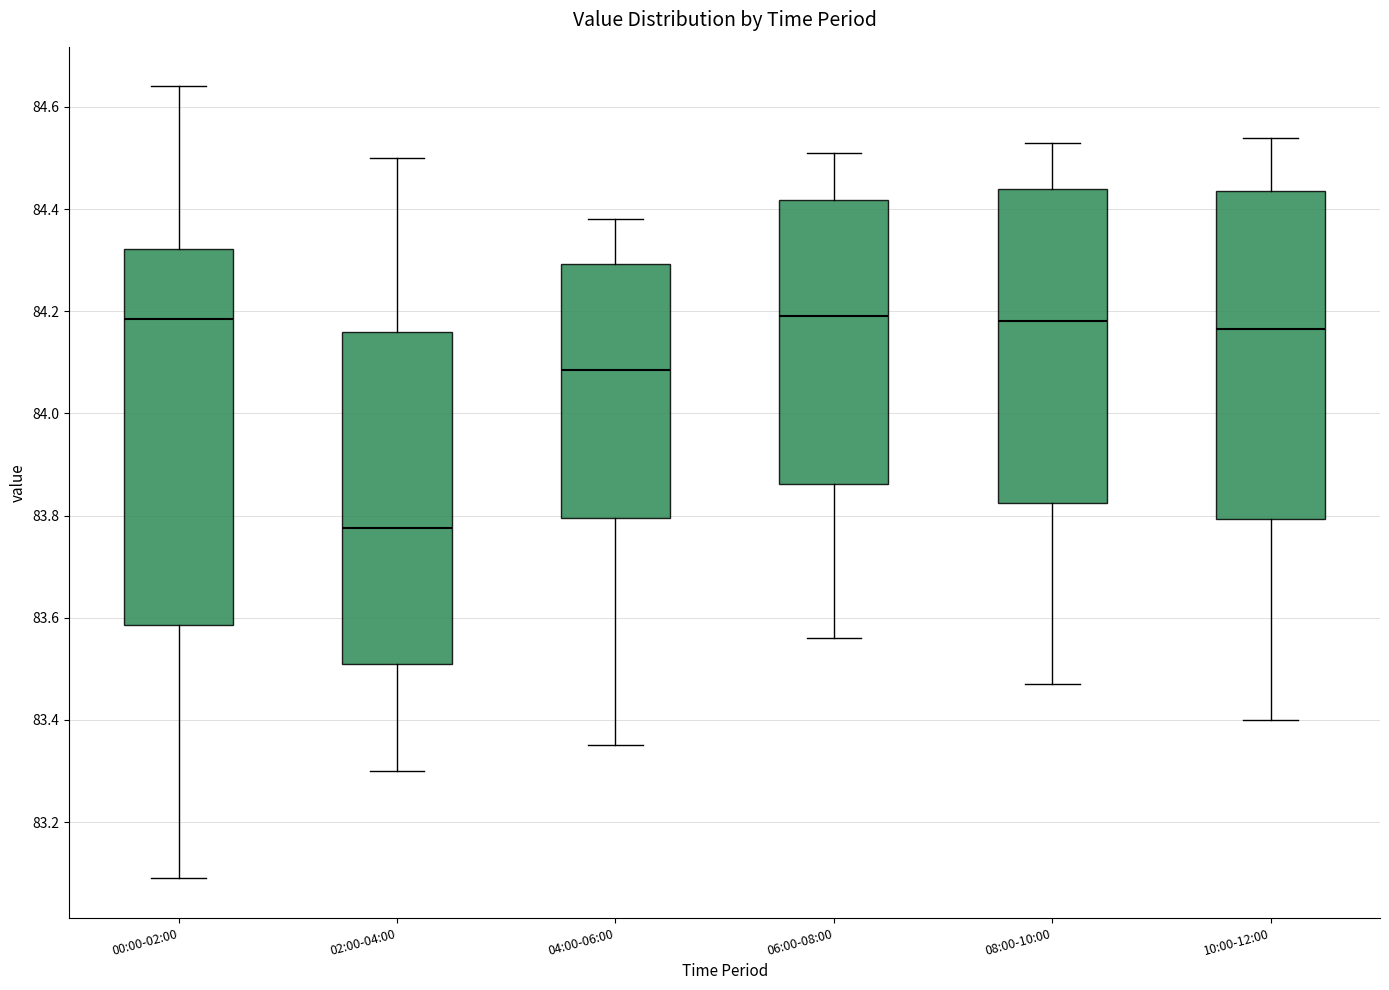

Which box has the lowest median line?

02:00-04:00